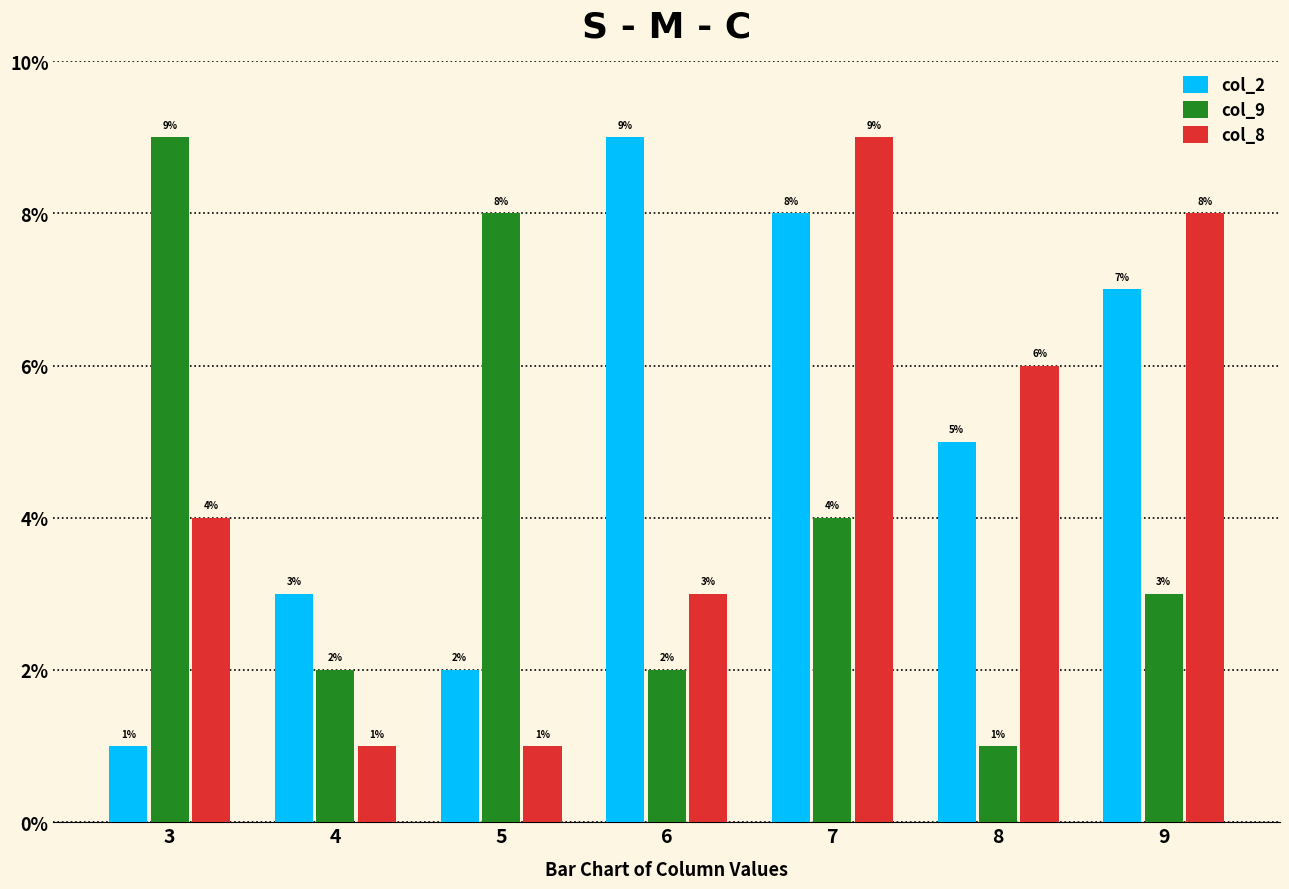

What is the lowest value of the col_8 series?

1